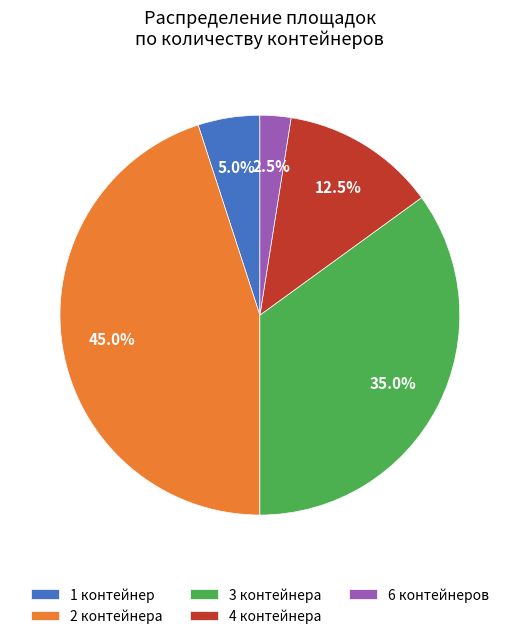

What percentage is NOT represented by 6 контейнеров?

97.5%